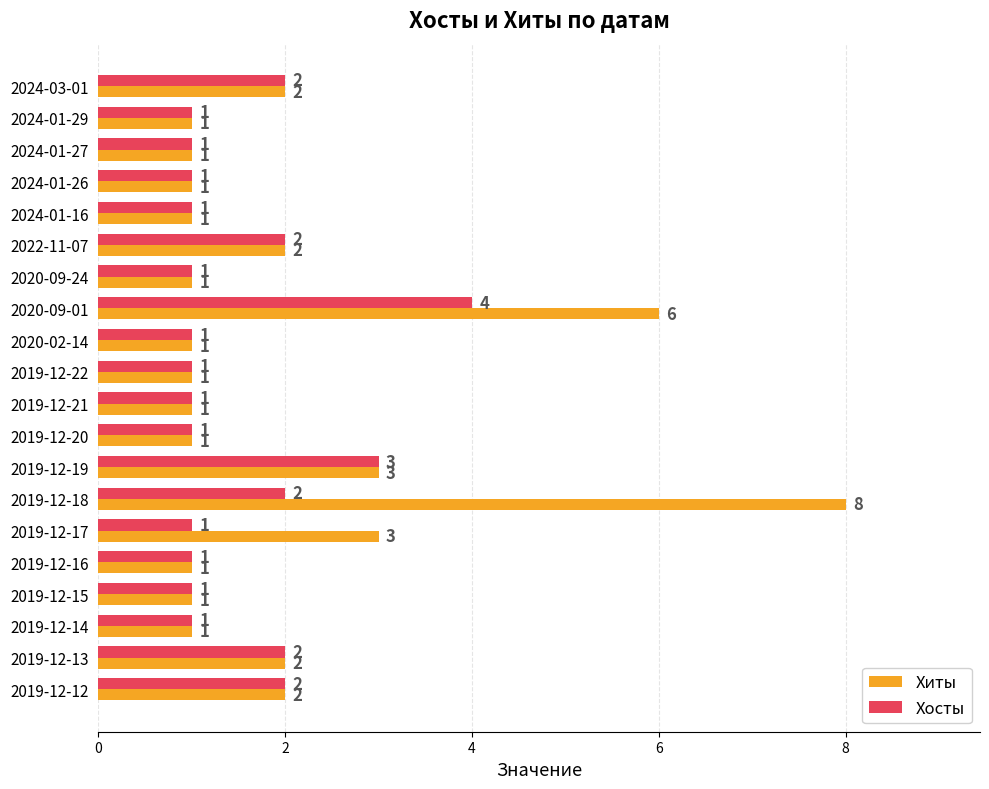

List the series in order of their overall mean, highest first.

Хиты, Хосты